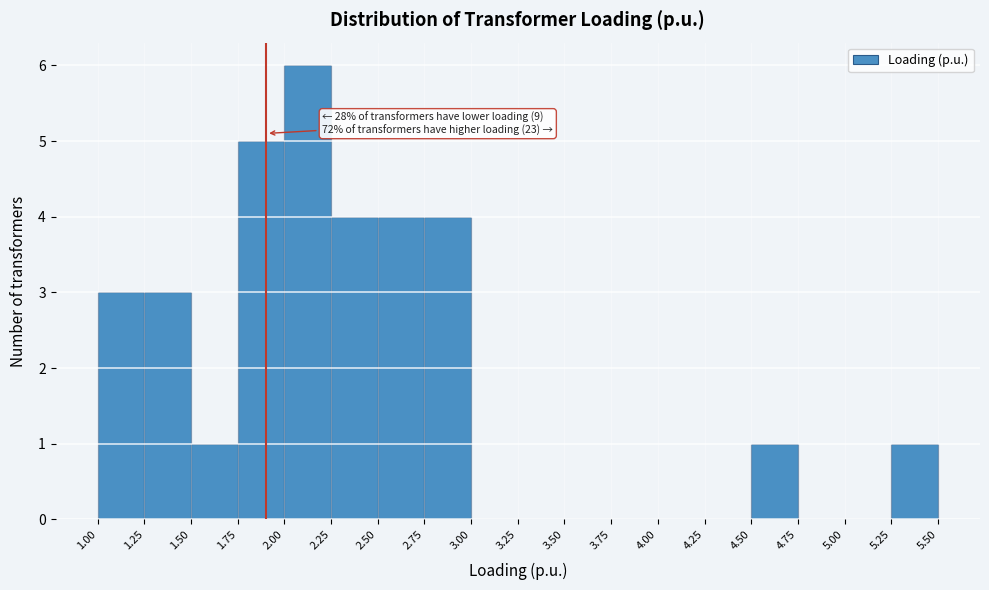

Over which range of the x-axis is the bar tallest?

2.00 to 2.25